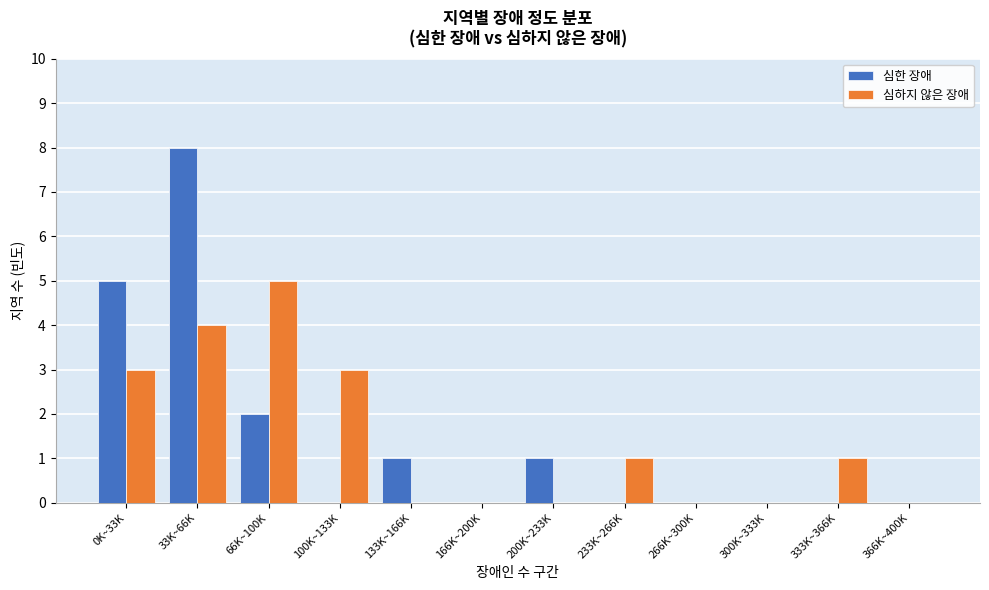

Reading left to right, transcribe all the data shown in this chart.

심한 장애: 0K~33K=5	33K~66K=8	66K~100K=2	100K~133K=0	133K~166K=1	166K~200K=0	200K~233K=1	233K~266K=0	266K~300K=0	300K~333K=0	333K~366K=0	366K~400K=0
심하지 않은 장애: 0K~33K=3	33K~66K=4	66K~100K=5	100K~133K=3	133K~166K=0	166K~200K=0	200K~233K=0	233K~266K=1	266K~300K=0	300K~333K=0	333K~366K=1	366K~400K=0